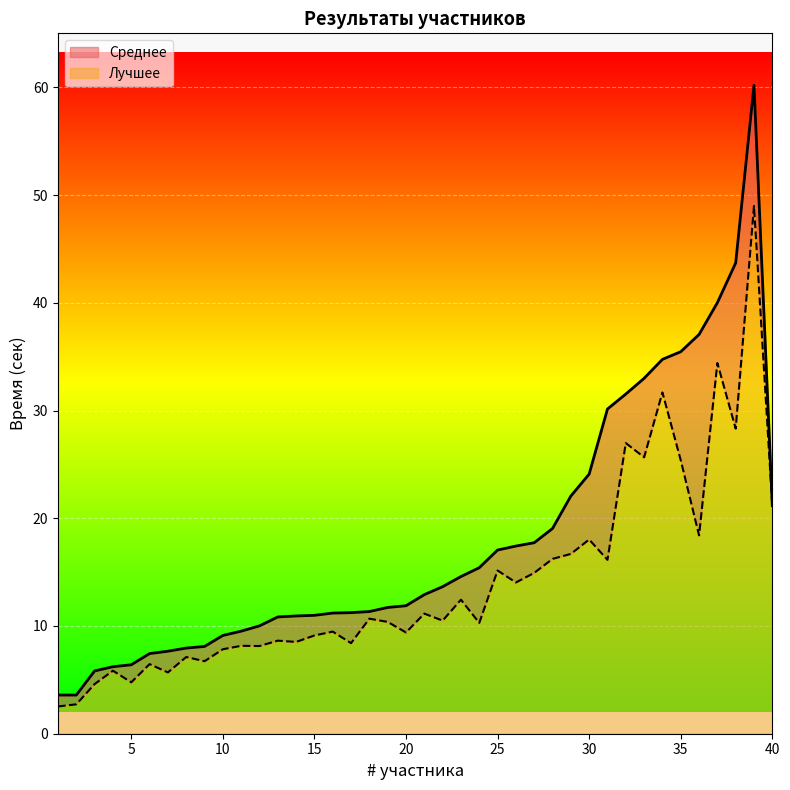

List the labels in order of Среднее value, smallest first.

1, 2, 3, 4, 5, 6, 7, 8, 9, 10, 11, 12, 13, 14, 15, 16, 17, 18, 19, 20, 21, 22, 23, 24, 25, 26, 27, 28, 40, 29, 30, 31, 32, 33, 34, 35, 36, 37, 38, 39